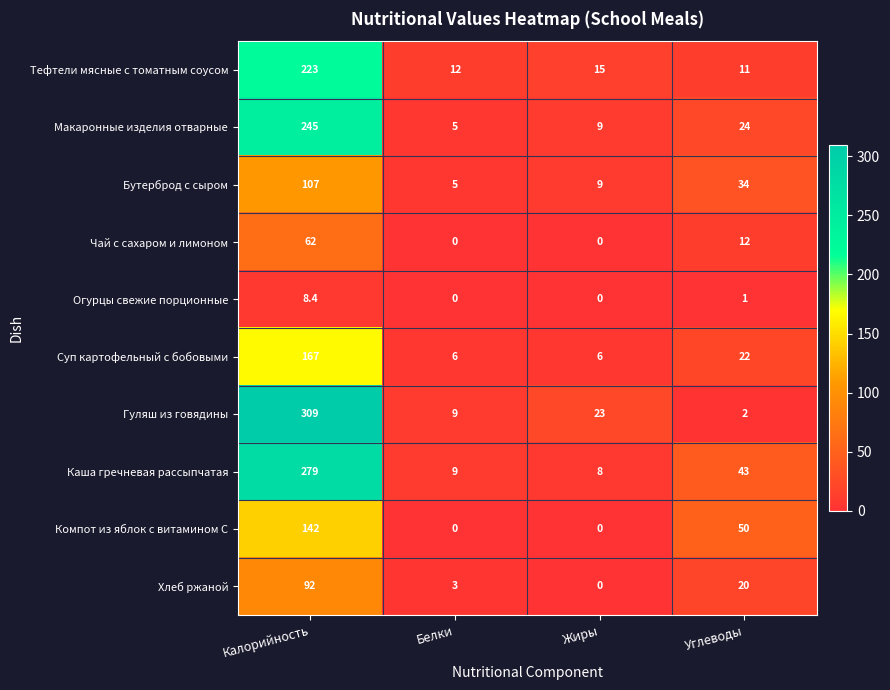

What is the sum of all Компот из яблок с витамином С values?

192.0